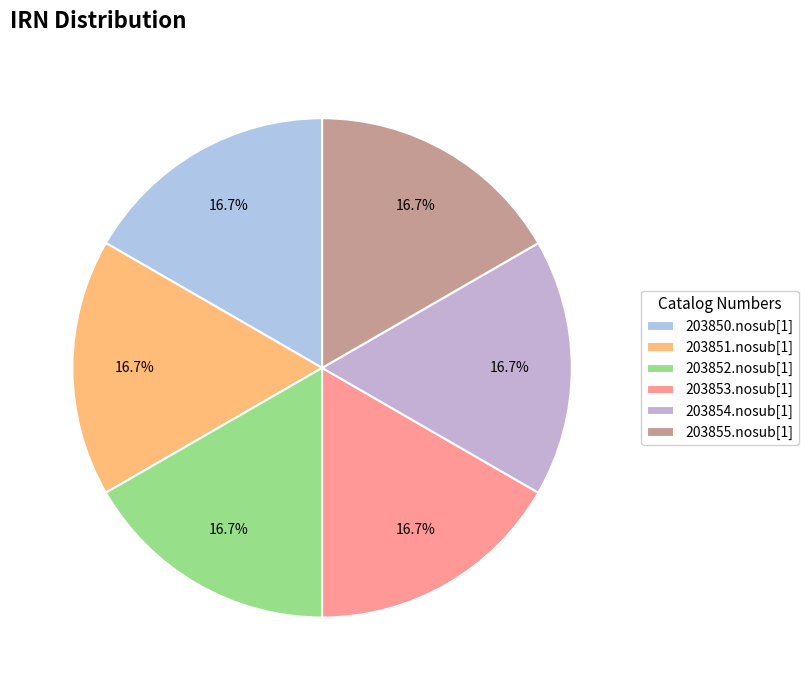

What percentage do 203850.nosub[1] and 203854.nosub[1] together represent?

33.3%